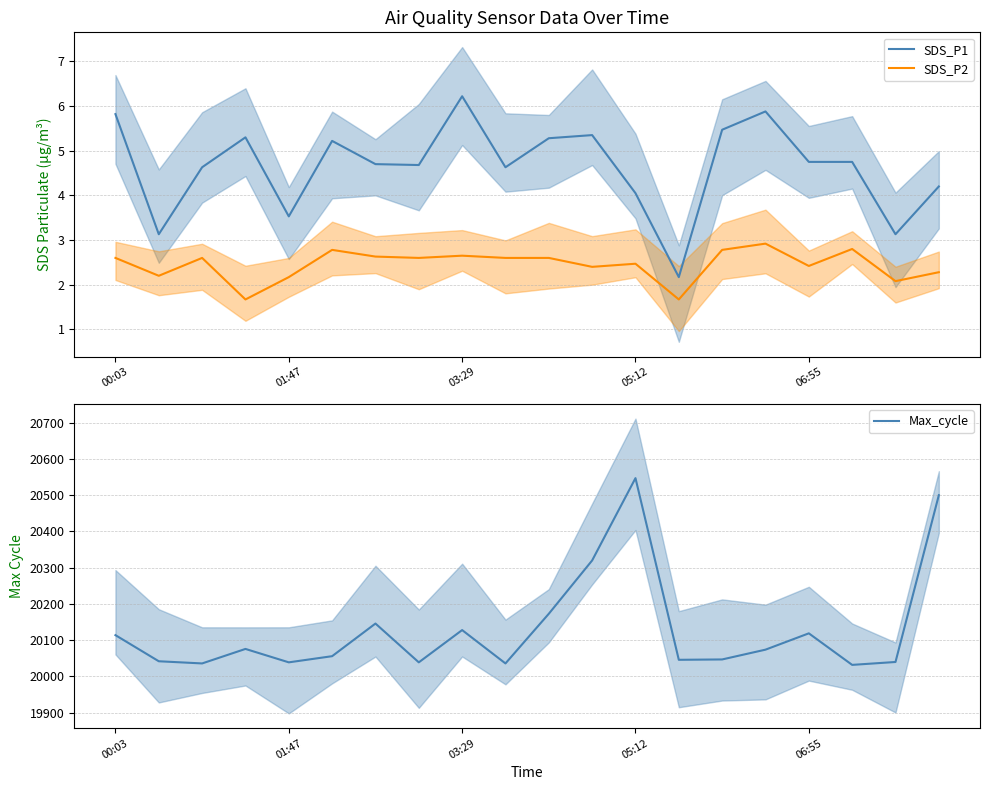

What is the maximum value shown in the chart?

20547.0